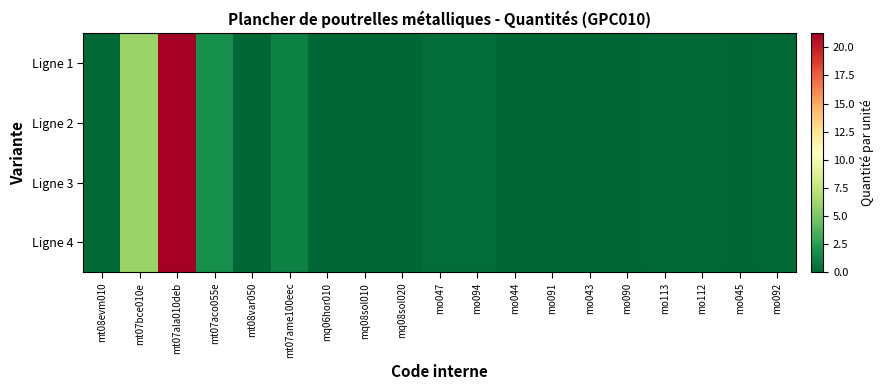

At how many categories does at least one series exceed 10?

1